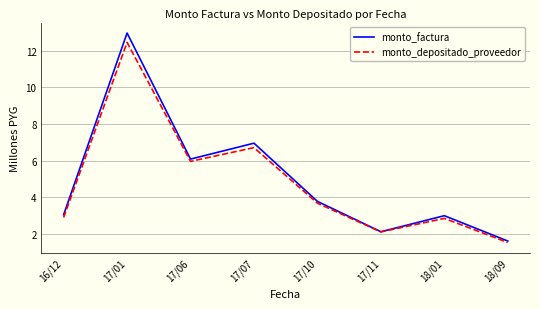

What is the difference between the maximum and second lowest values in the monto_factura series?

10.9